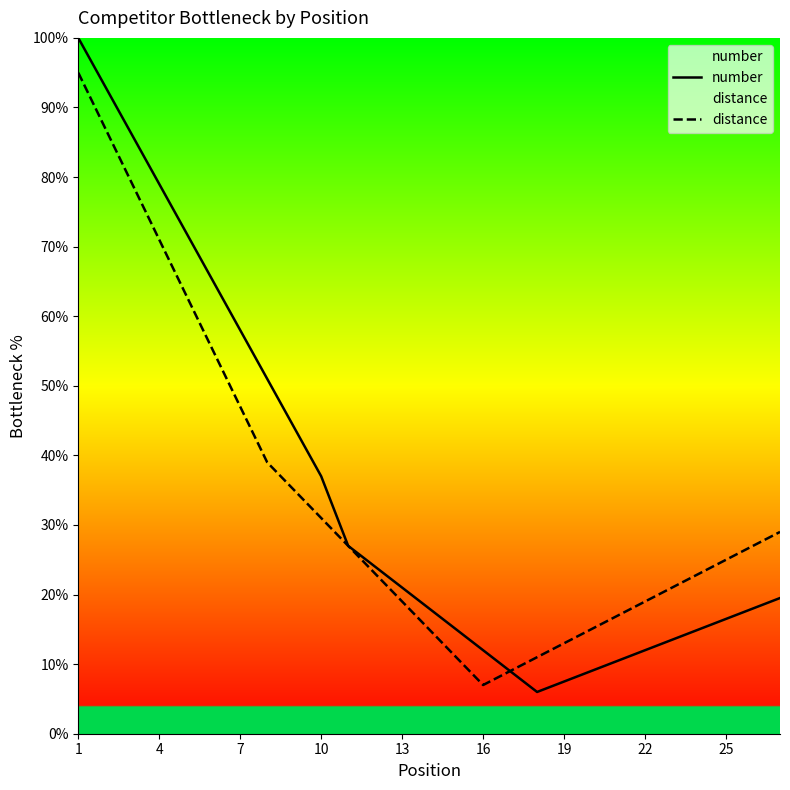

At which label does number first exceed 19?

1